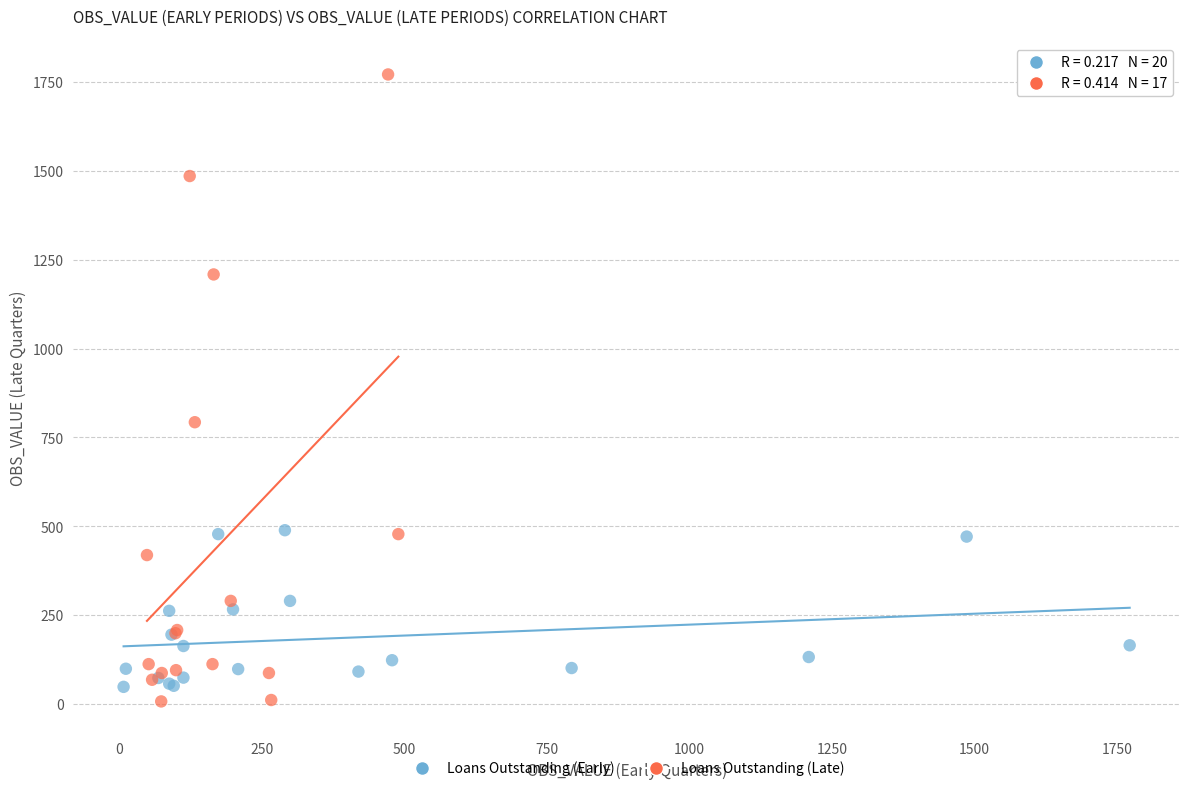

Which series reaches the maximum Y coordinate?

Loans Outstanding (Late)